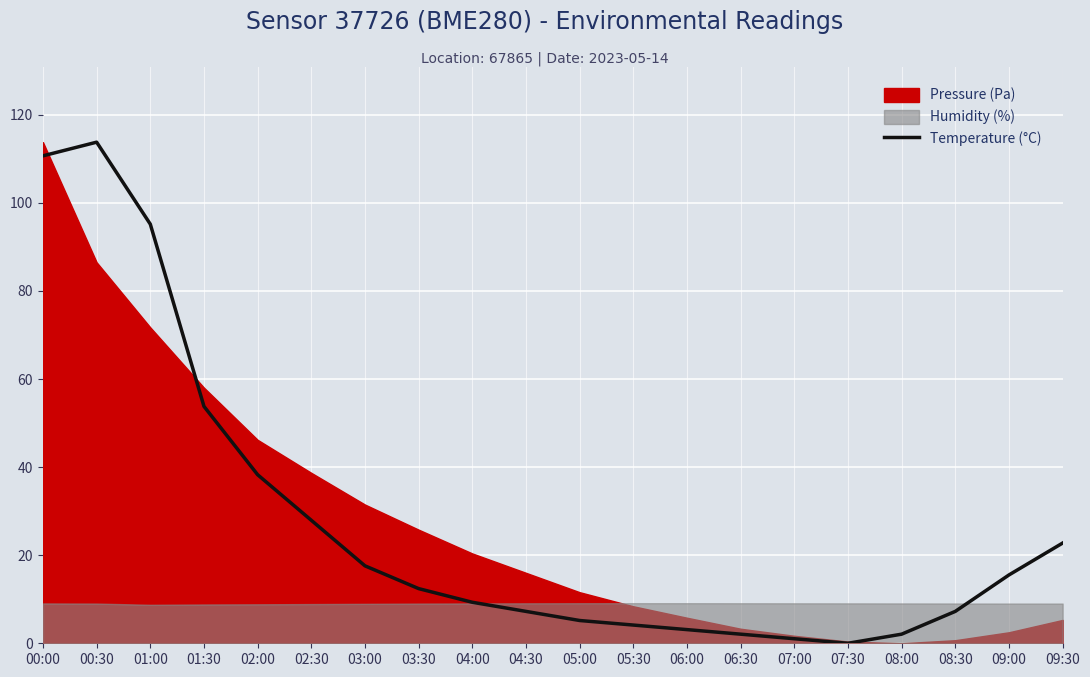

The value of Temperature (°C) at 06:00 is 3.1. True or false?

True